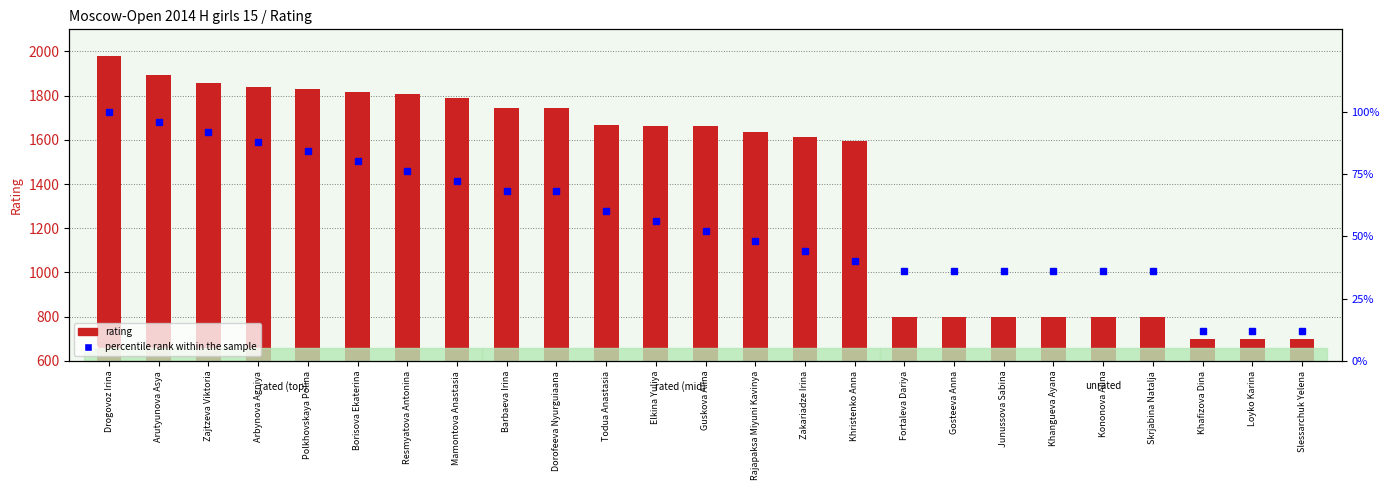

Between Kononova Alina and Dorofeeva Nyurguiaana, which is larger?

Dorofeeva Nyurguiaana